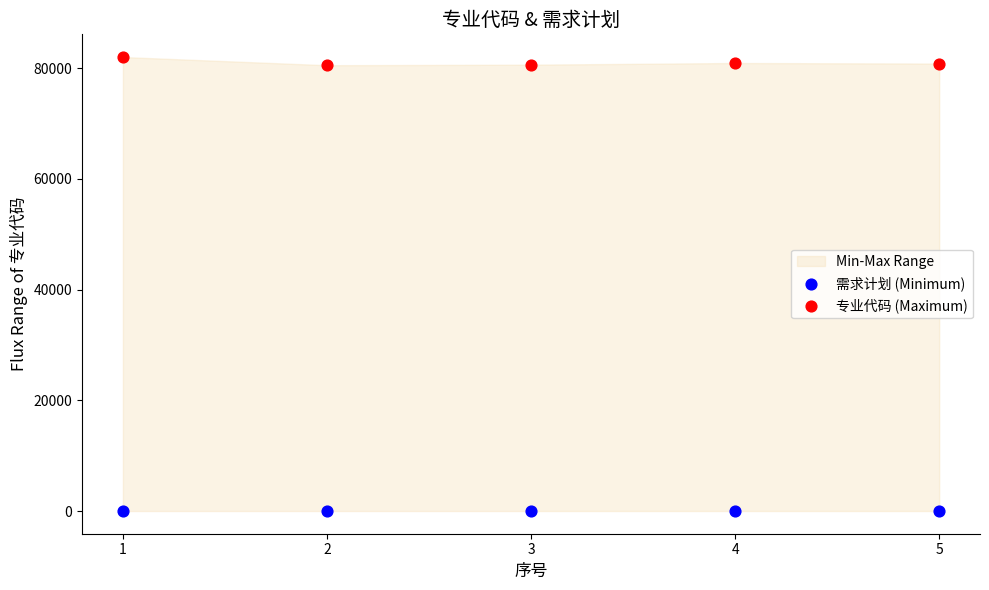

Which series has the widest spread of Y values?

专业代码 (Maximum)